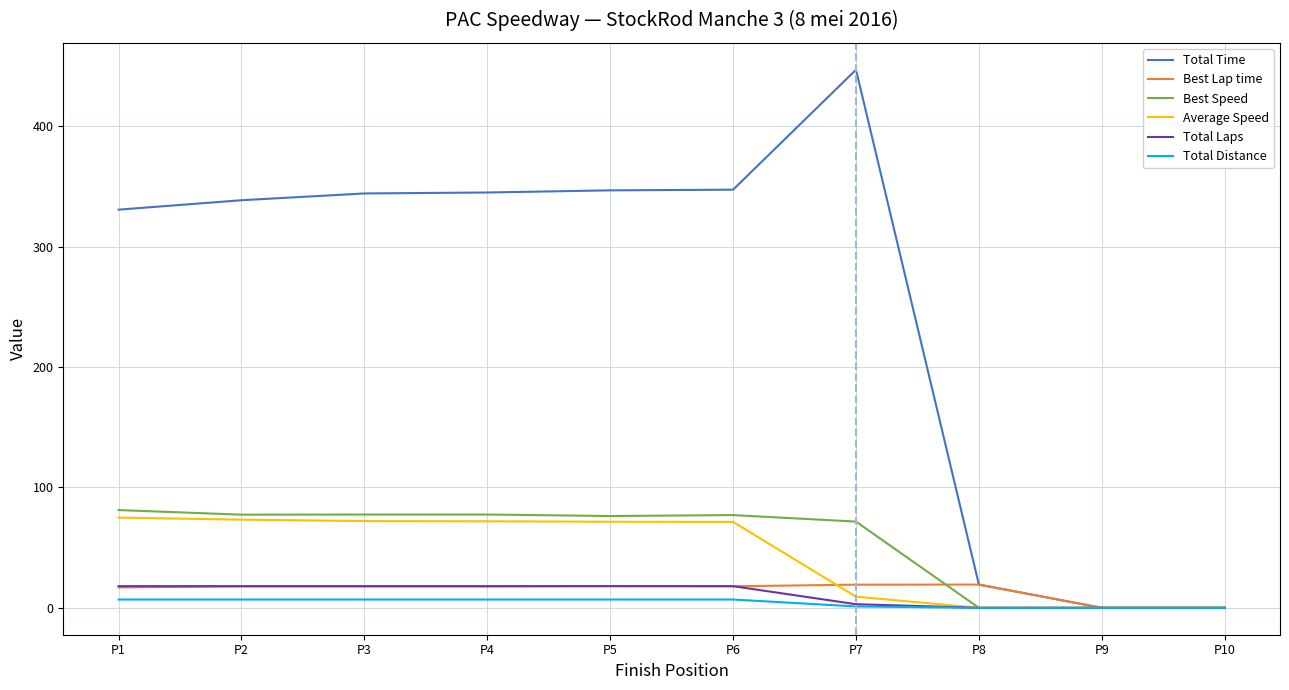

Is it true that Total Time equals 338.7 at P2?

True